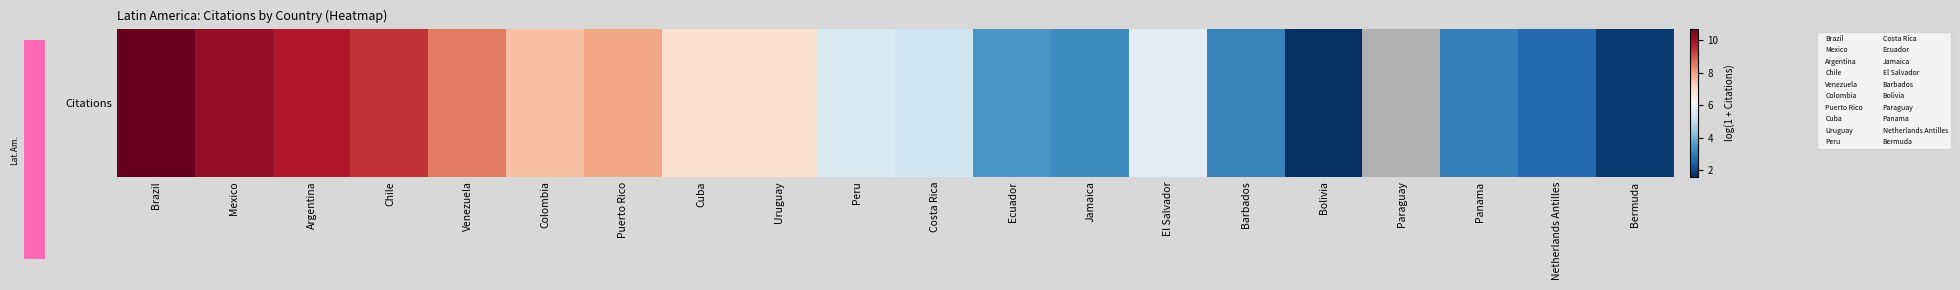

Where does the data first go above 6?

Brazil